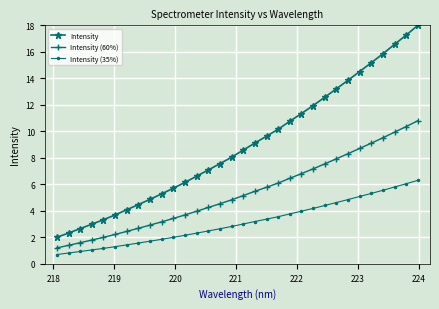

What are all the series names shown in the legend?

Intensity, Intensity (60%), Intensity (35%)